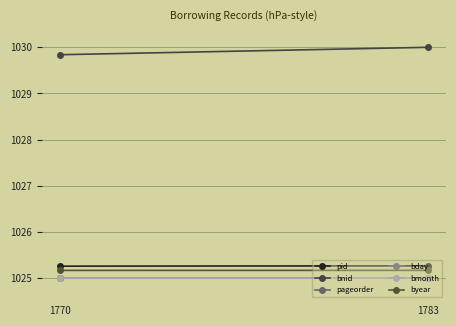

Is the value of pid at 1770 greater than the value of bnid at 1770?

No